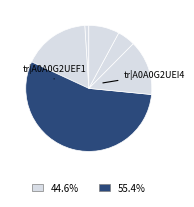

Rank the categories by value from highest to lowest.

tr|A0A0G2UEI4, tr|A0A0G2UEF4, tr|A0A0G2UEI9, tr|A0A0G2UG90, tr|A0A0G2UEJ4, tr|A0A0G2UEF1